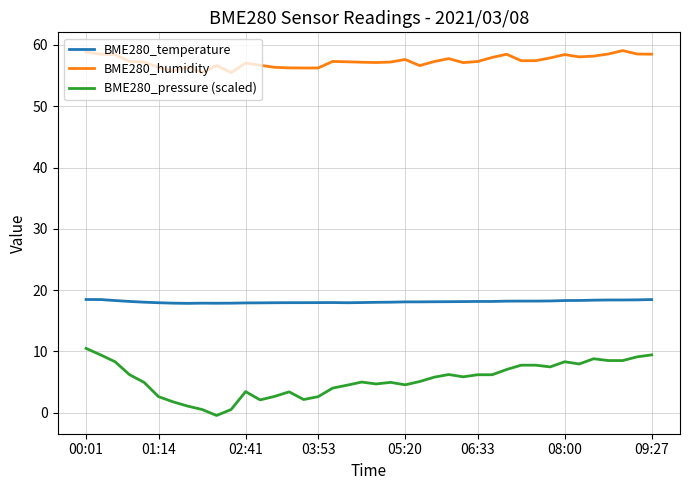

List the series in order of their peak value, lowest first.

BME280_pressure (scaled), BME280_temperature, BME280_humidity